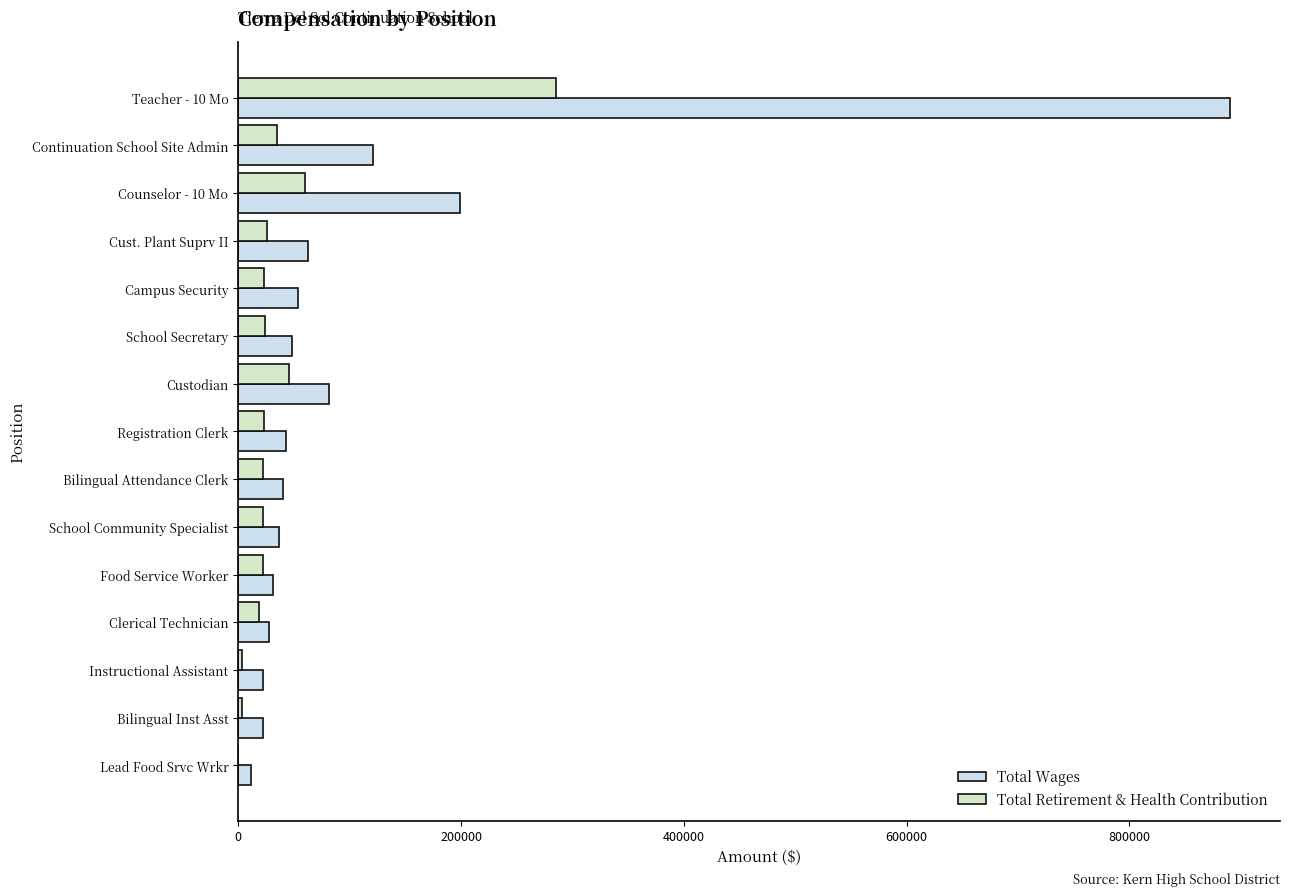

What is the highest value of the Total Retirement & Health Contribution series?

285703